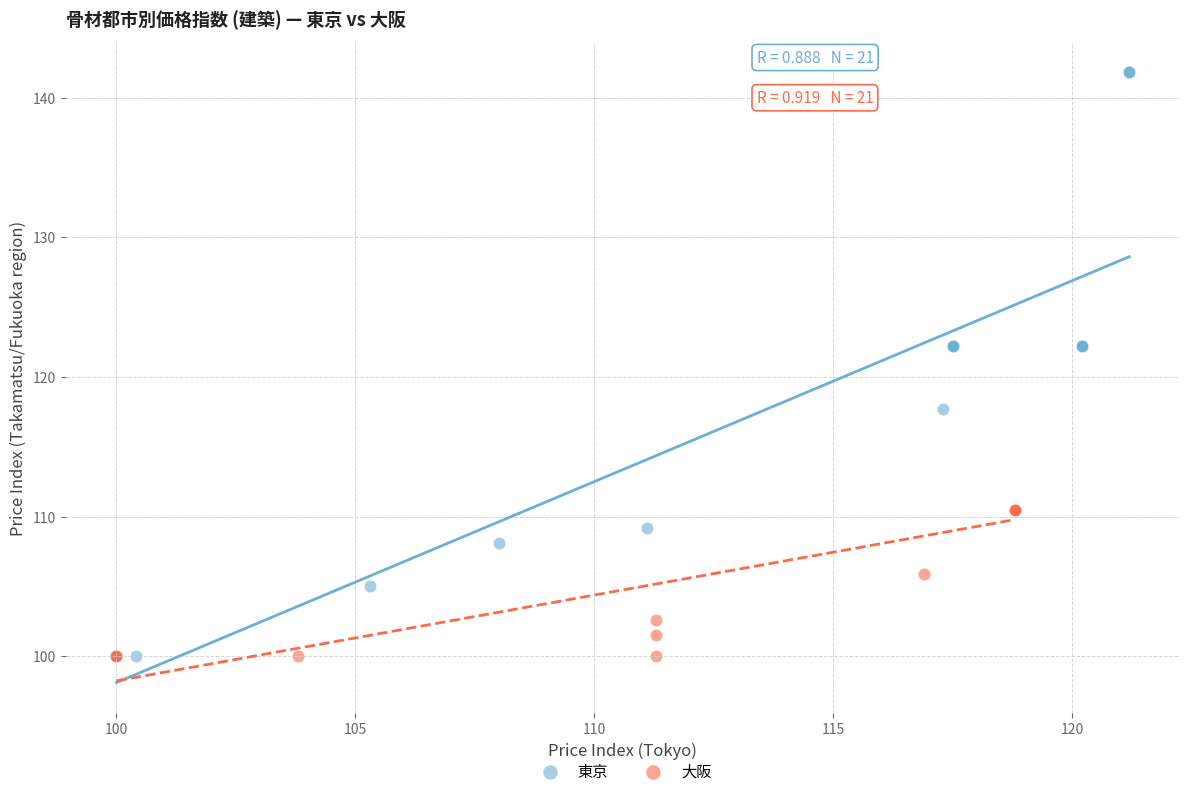

Which series has the widest spread of Y values?

東京